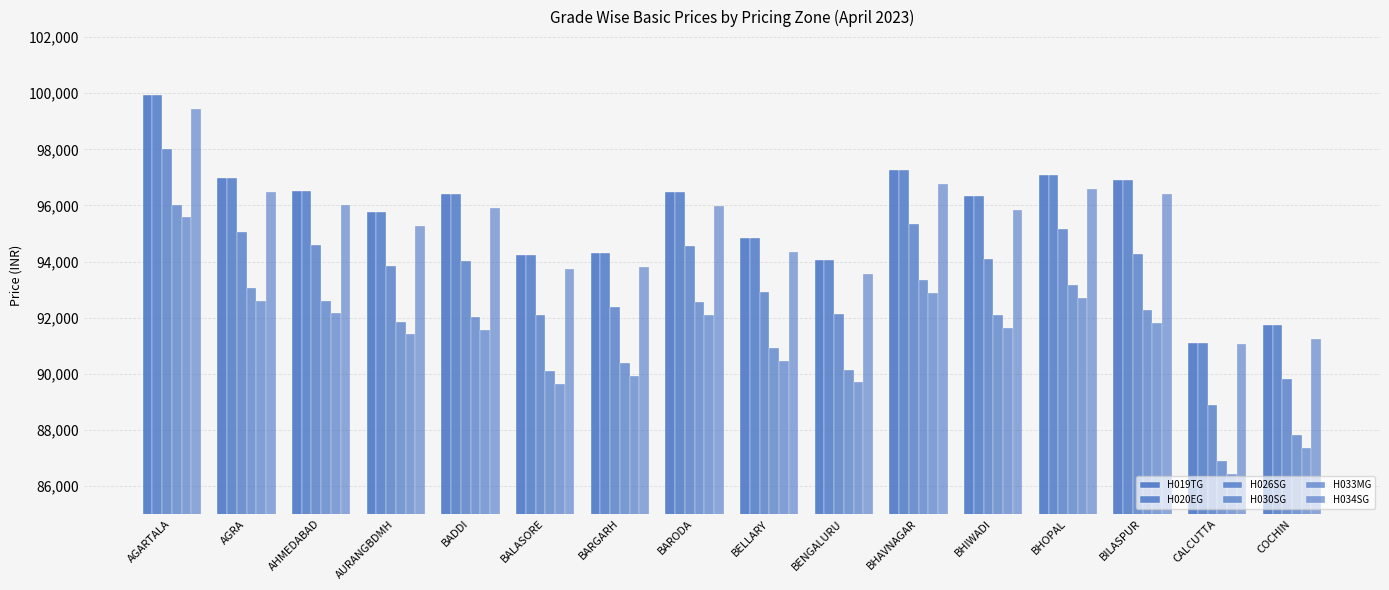

How many values in the H034SG series are below 95908?

8